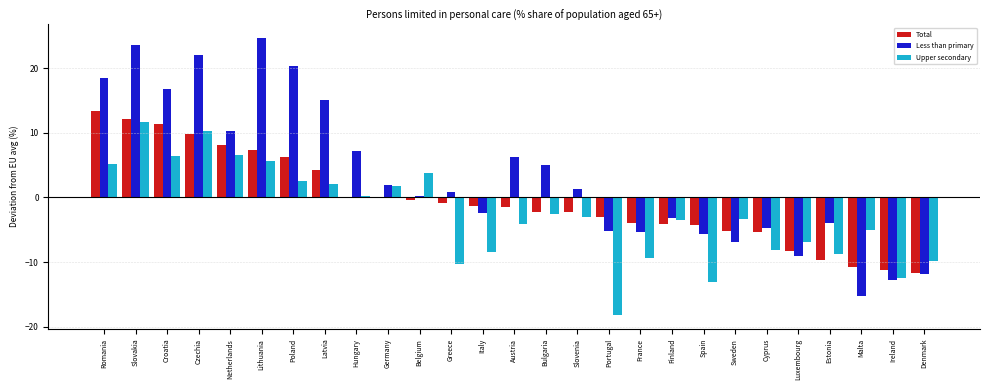

What is the highest value of the Upper secondary series?

11.7